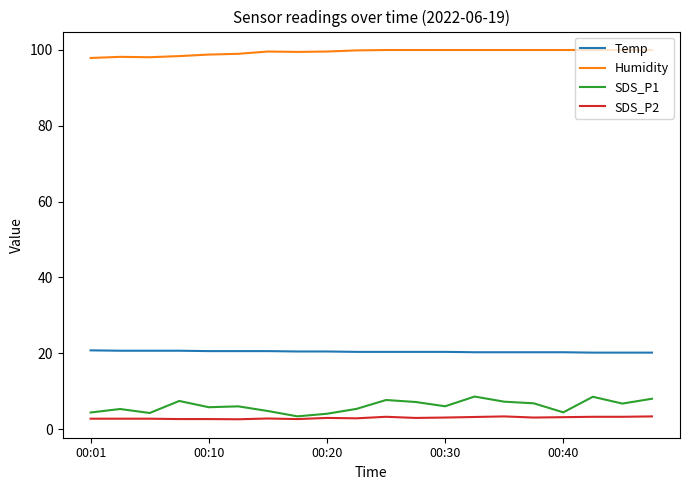

Which series has the largest range (max minus min)?

SDS_P1